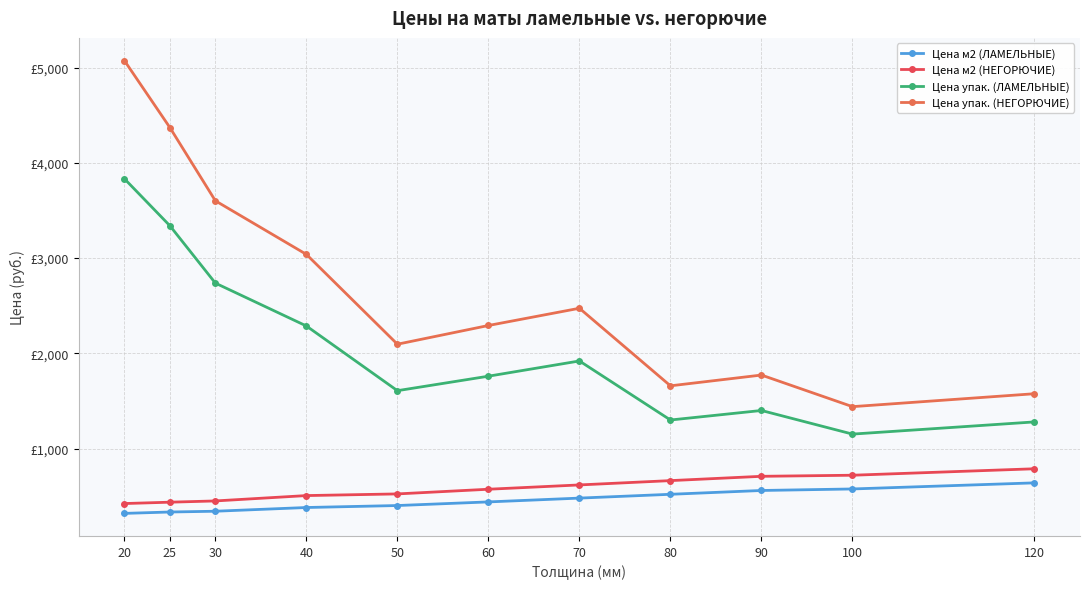

Reading left to right, what are all the values shown in this chart?

Цена м2 (ЛАМЕЛЬНЫЕ): 319.4	334.0	342.1	381.2	401.9	440.0	479.9	520.0	559.9	575.9	639.9
Цена м2 (НЕГОРЮЧИЕ): 422.8	437.1	450.2	506.4	523.9	573.0	618.3	663.5	708.7	720.1	787.9
Цена упак. (ЛАМЕЛЬНЫЕ): 3833.3	3339.6	2737.1	2287.0	1607.8	1759.8	1919.8	1299.9	1399.9	1151.9	1279.9
Цена упак. (НЕГОРЮЧИЕ): 5073.9	4370.5	3601.4	3038.7	2095.6	2292.1	2473.1	1658.8	1771.9	1440.1	1575.8